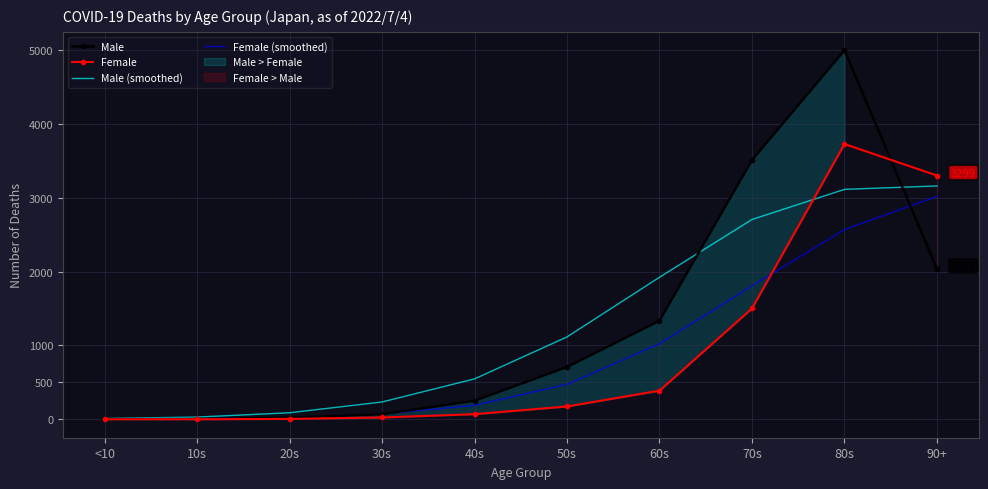

What is the approximate value of Male at 30s?

70.0